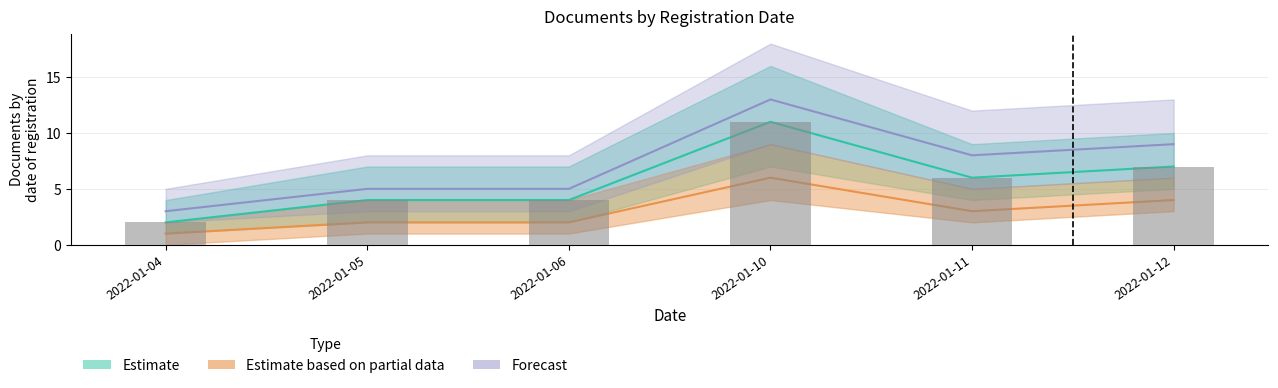

Is it true that Estimate based on partial data equals 3 at 2022-01-11?

True